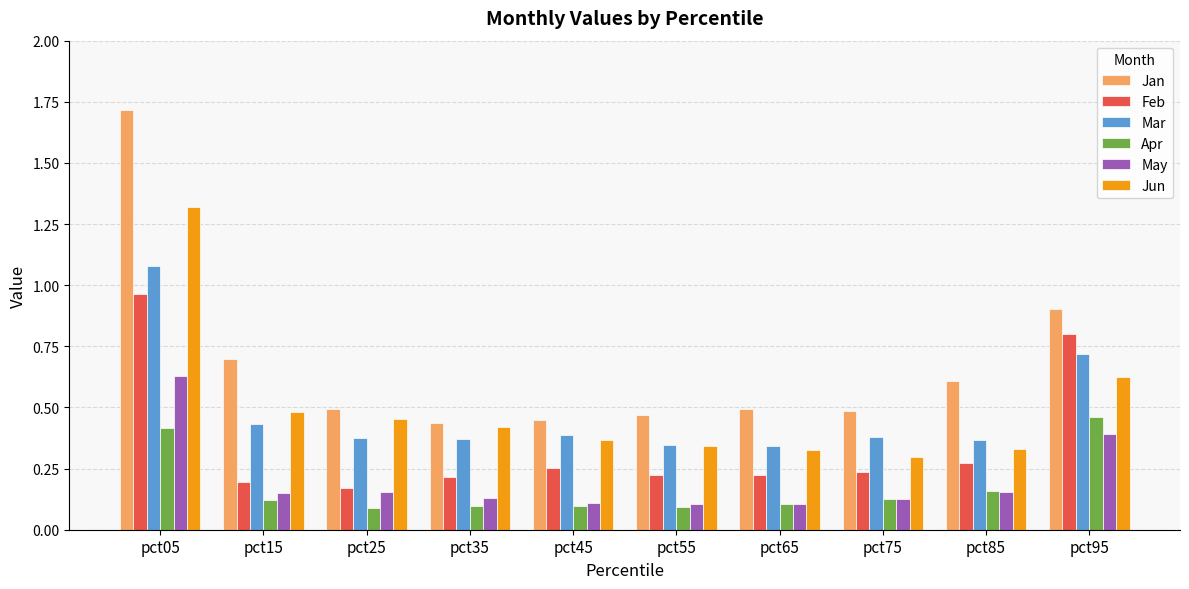

Is the value of Jun at pct75 greater than the value of May at pct05?

No